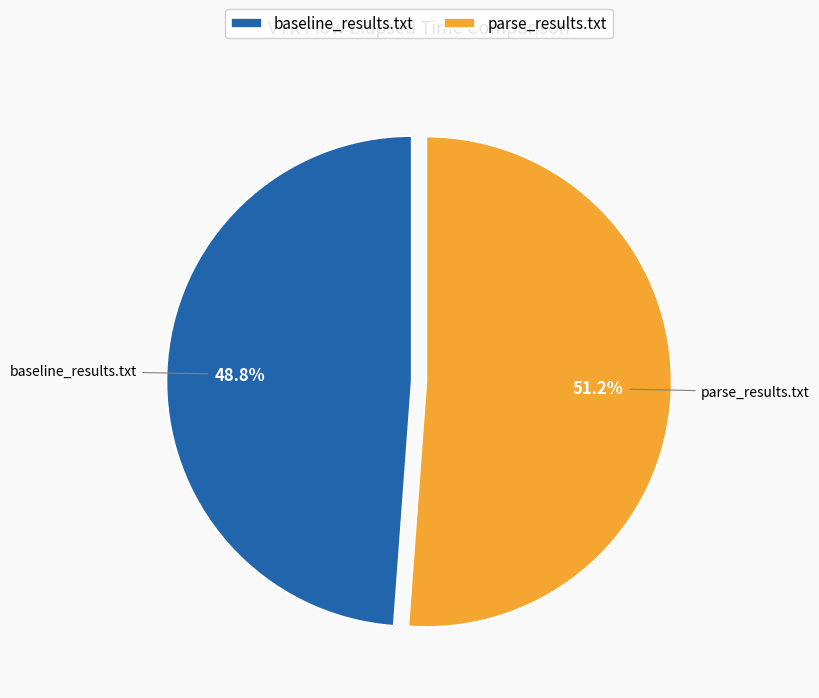

How many segments does this pie chart have?

2